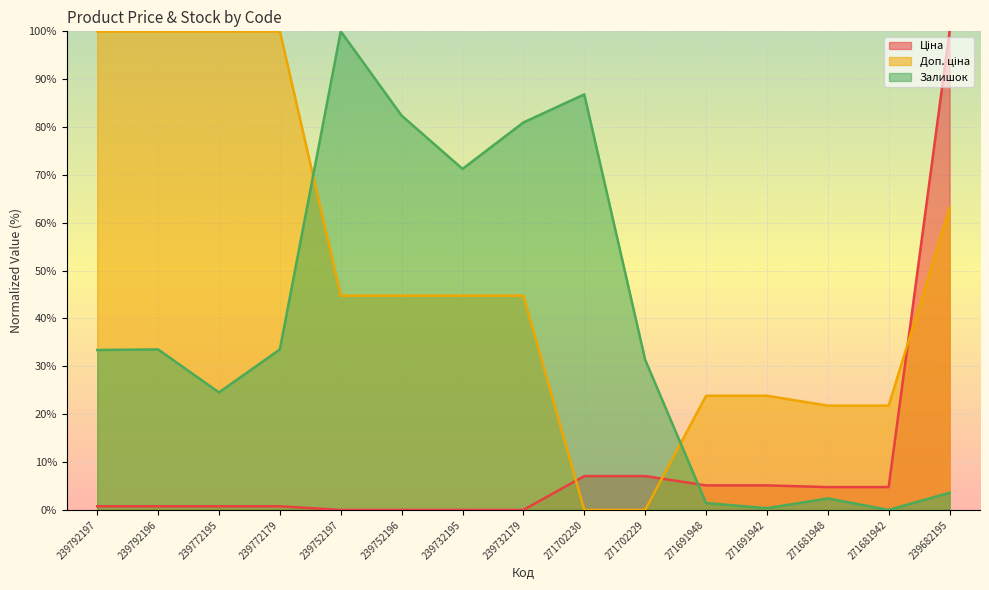

What are all the series names shown in the legend?

Ціна, Доп. ціна, Залишок